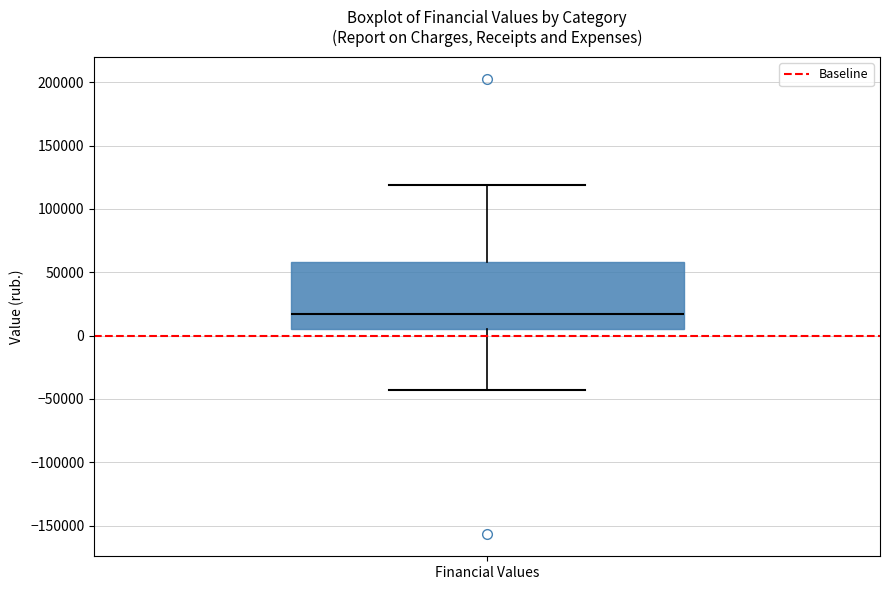

Transcribe this box plot: give where the median line is, the range the box spans, and where the two whiskers end, as read against the y-axis. The values are not printed on the chart, so give them approximately, as read against the axis.

median 15000, box 5000 to 60000, whiskers -45000 to 120000